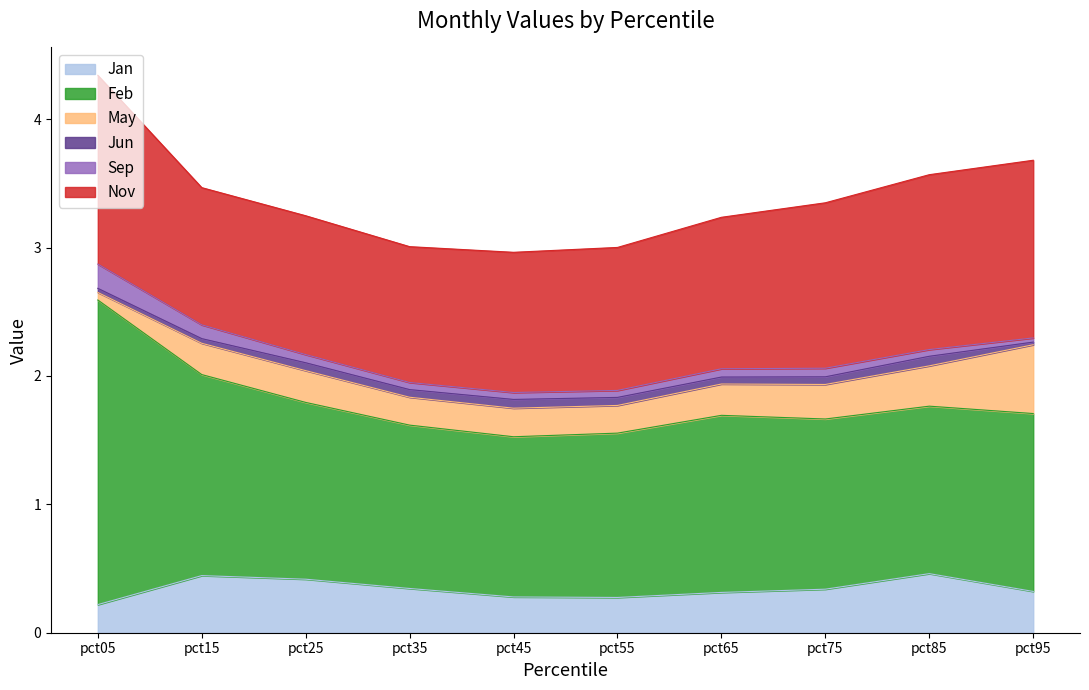

Which series has the largest total across all categories?

Feb